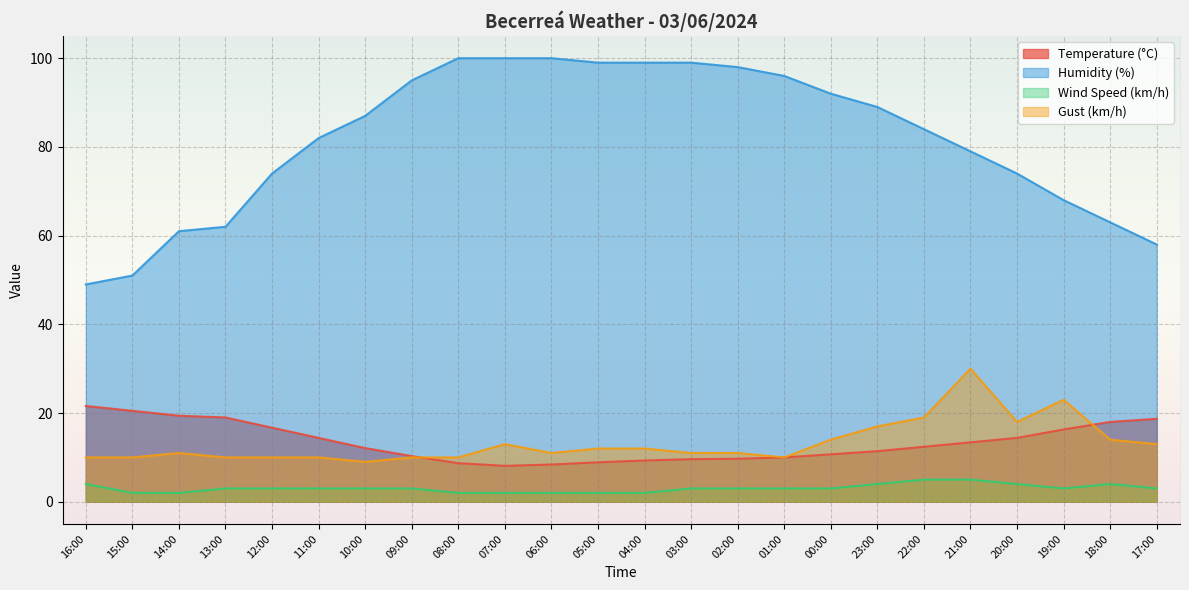

Reading left to right, transcribe all the data shown in this chart.

Temperature (°C): 21.6	20.5	19.4	19.0	16.7	14.4	12.1	10.3	8.7	8.1	8.4	8.9	9.3	9.6	9.7	10.0	10.7	11.4	12.4	13.4	14.4	16.3	18.0	18.7
Humidity (%): 49.0	51.0	61.0	62.0	74.0	82.0	87.0	95.0	100.0	100.0	100.0	99.0	99.0	99.0	98.0	96.0	92.0	89.0	84.0	79.0	74.0	68.0	63.0	58.0
Wind Speed (km/h): 4.0	2.0	2.0	3.0	3.0	3.0	3.0	3.0	2.0	2.0	2.0	2.0	2.0	3.0	3.0	3.0	3.0	4.0	5.0	5.0	4.0	3.0	4.0	3.0
Gust (km/h): 10.0	10.0	11.0	10.0	10.0	10.0	9.0	10.0	10.0	13.0	11.0	12.0	12.0	11.0	11.0	10.0	14.0	17.0	19.0	30.0	18.0	23.0	14.0	13.0